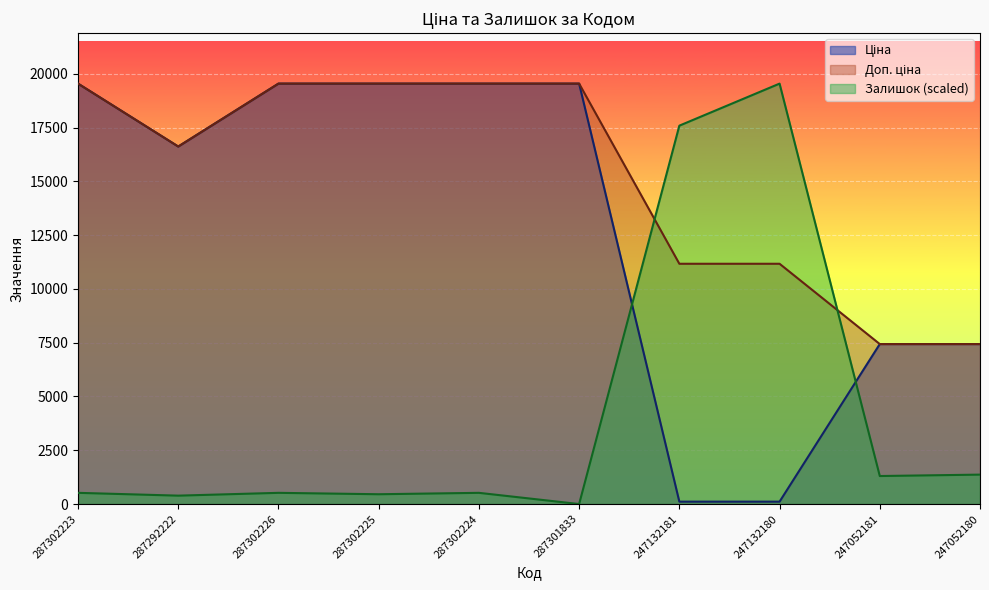

Which series has the widest spread of values?

Залишок